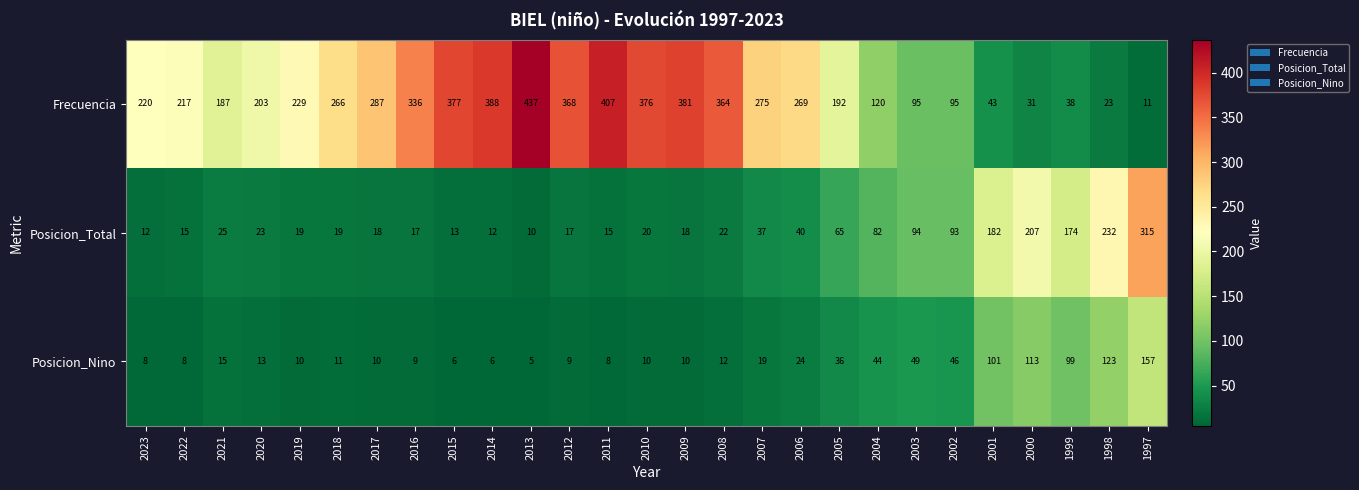

The value of Posicion_Total at 2013 is 14. True or false?

False